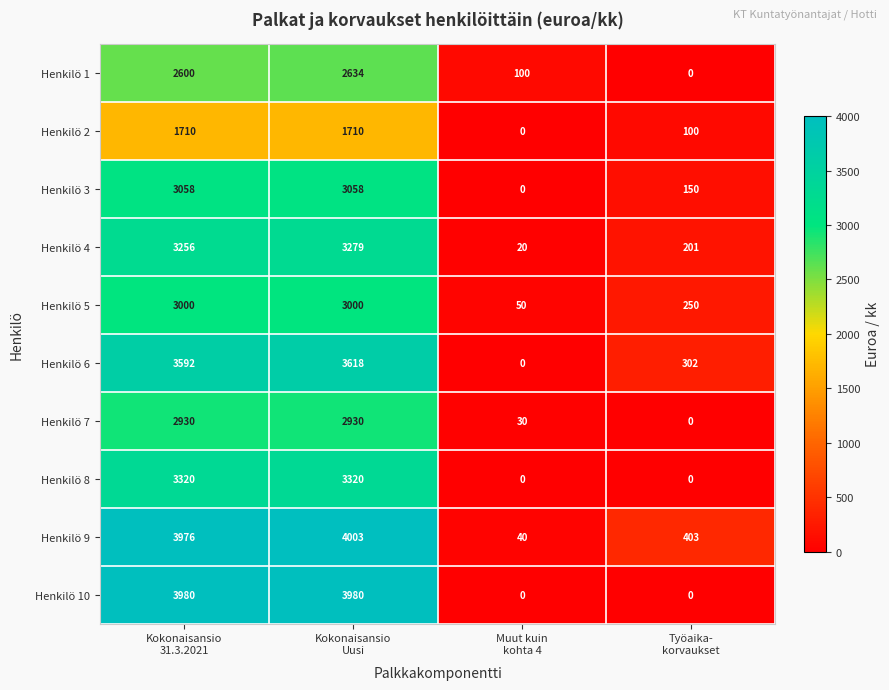

What is the spread (max minus min) of values at Kokonaisansio
31.3.2021?

2270